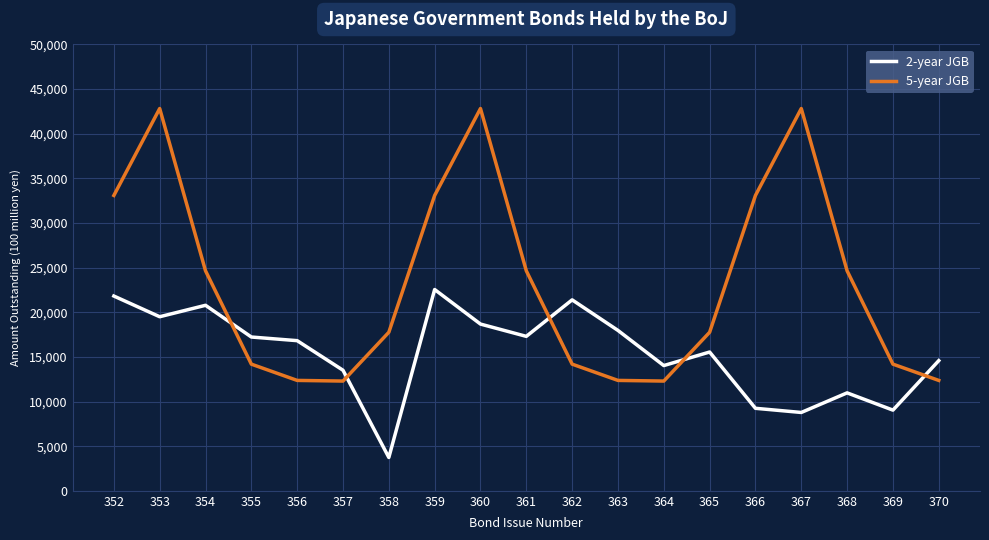

Between 352 and 369, which series saw the biggest shift?

5-year JGB